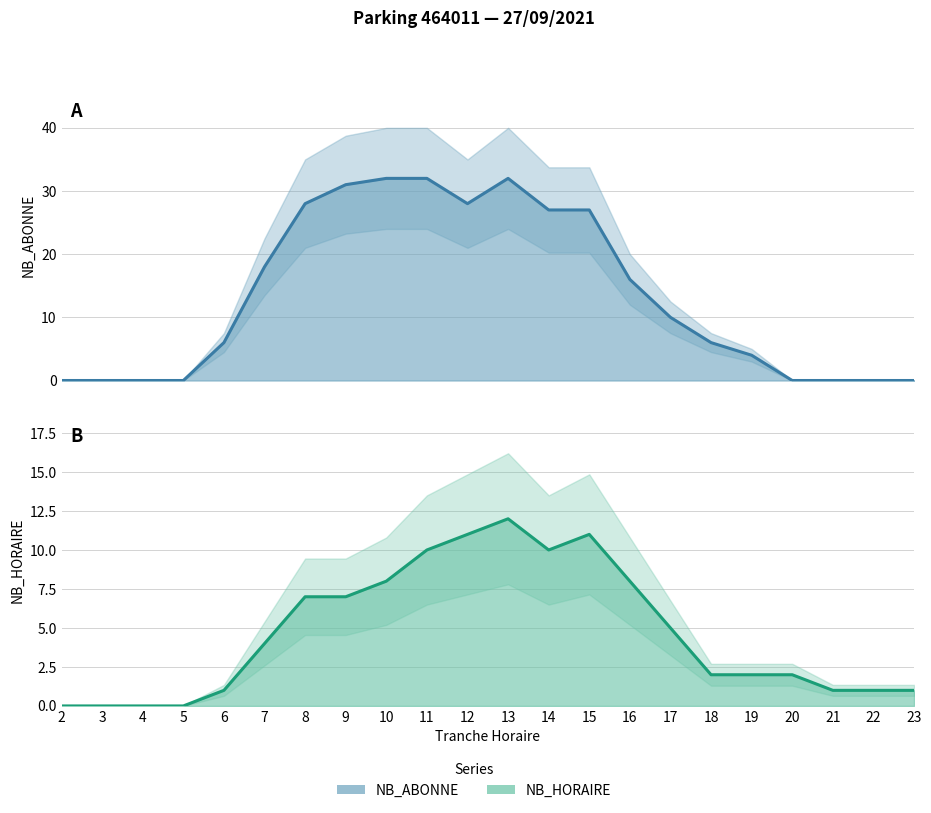

What is the difference between the highest and lowest values at 19?

2